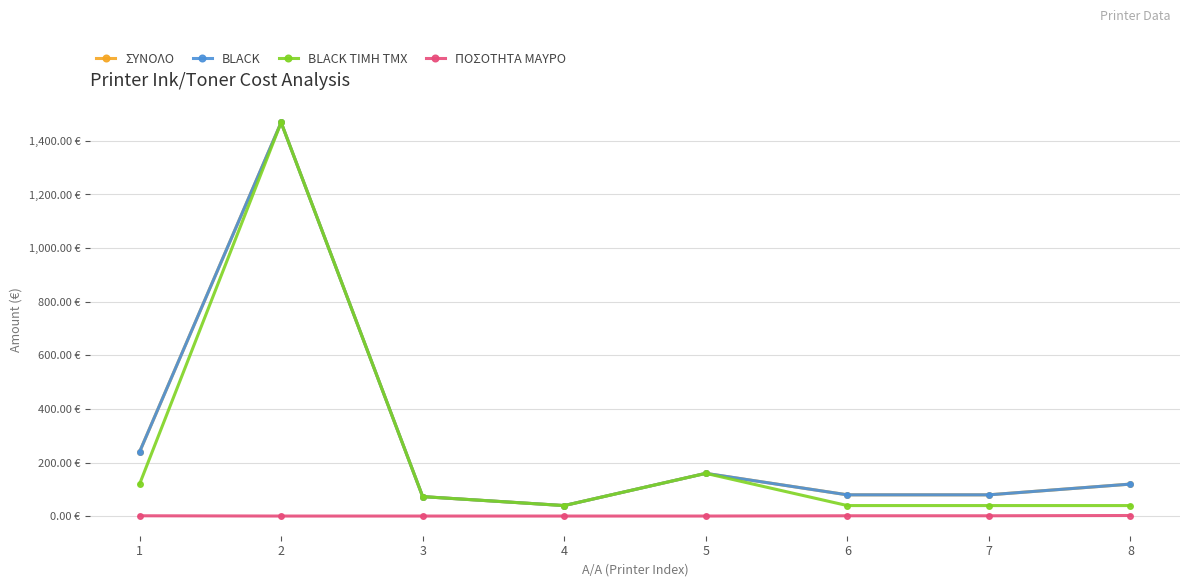

Reading left to right, what are all the values shown in this chart?

ΣΥΝΟΛΟ: 240.3	1468.5	73.4	40.0	160.2	80.1	80.1	120.2
BLACK: 240.3	1468.5	73.4	40.0	160.2	80.1	80.1	120.2
BLACK ΤΙΜΗ ΤΜΧ: 120.2	1468.5	73.4	40.0	160.2	40.0	40.0	40.0
ΠΟΣΟΤΗΤΑ ΜΑΥΡΟ: 2.0	1.0	1.0	1.0	1.0	2.0	2.0	3.0